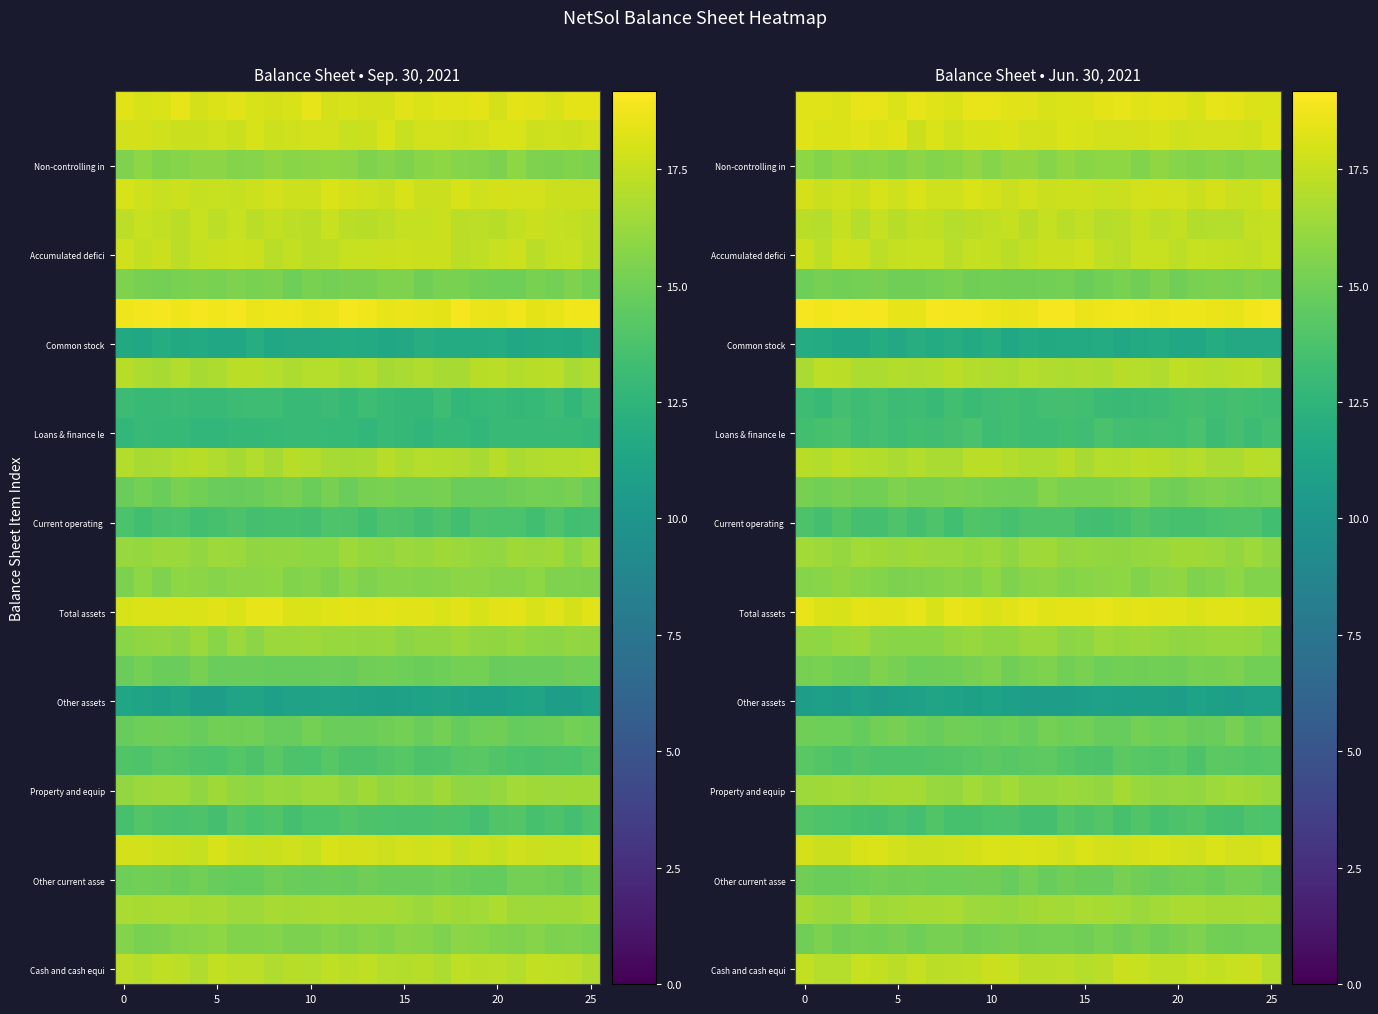

How many series are shown in this chart?

30